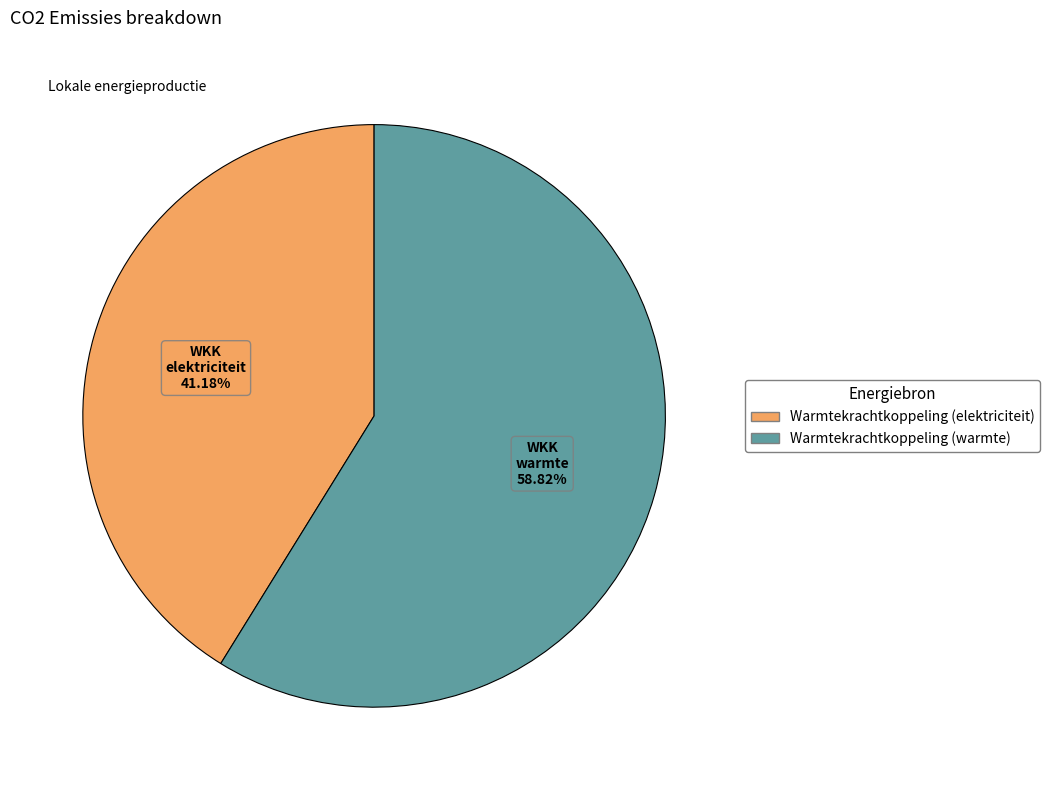

Is there any slice that represents more than half of the pie?

Yes